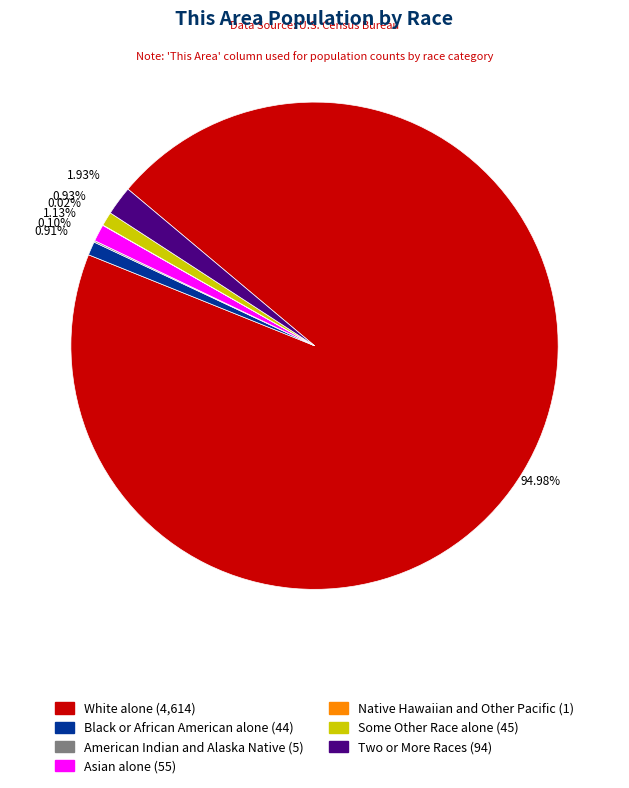

To the nearest percent, what is the average slice percentage?

14%